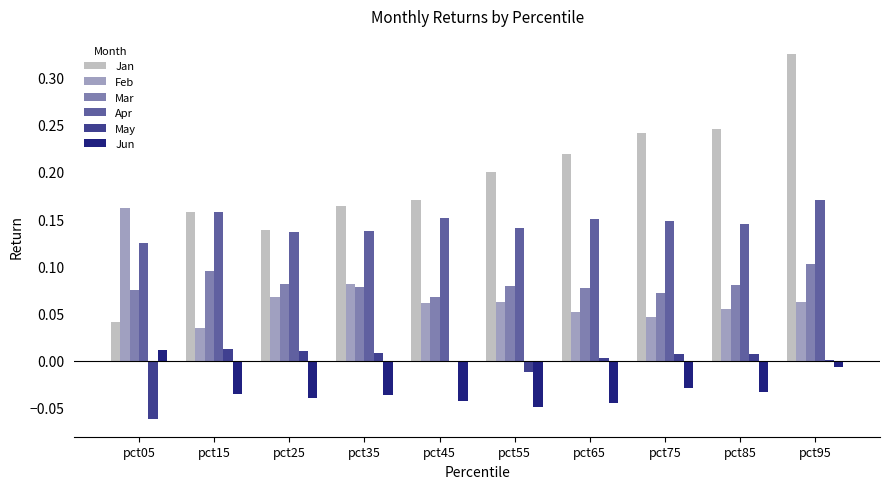

Which series has the widest spread of values?

Jan